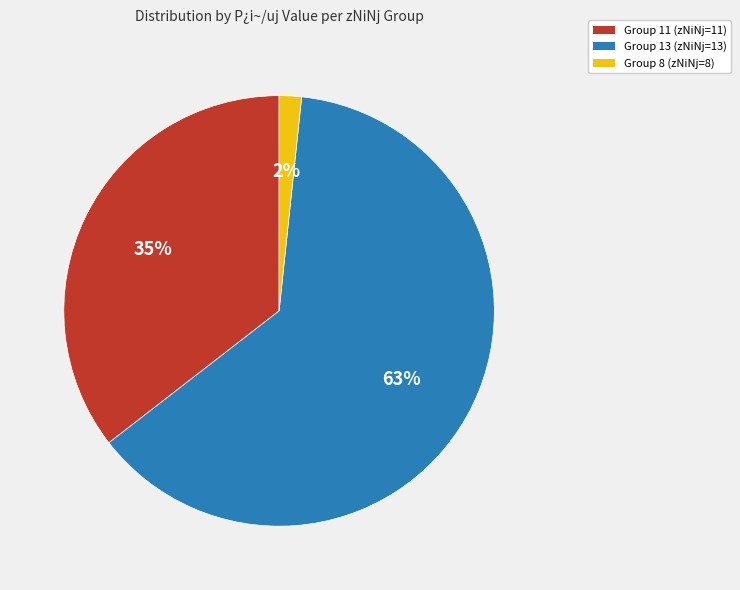

Which slice represents more than half of the pie?

Group 13 (zNiNj=13)